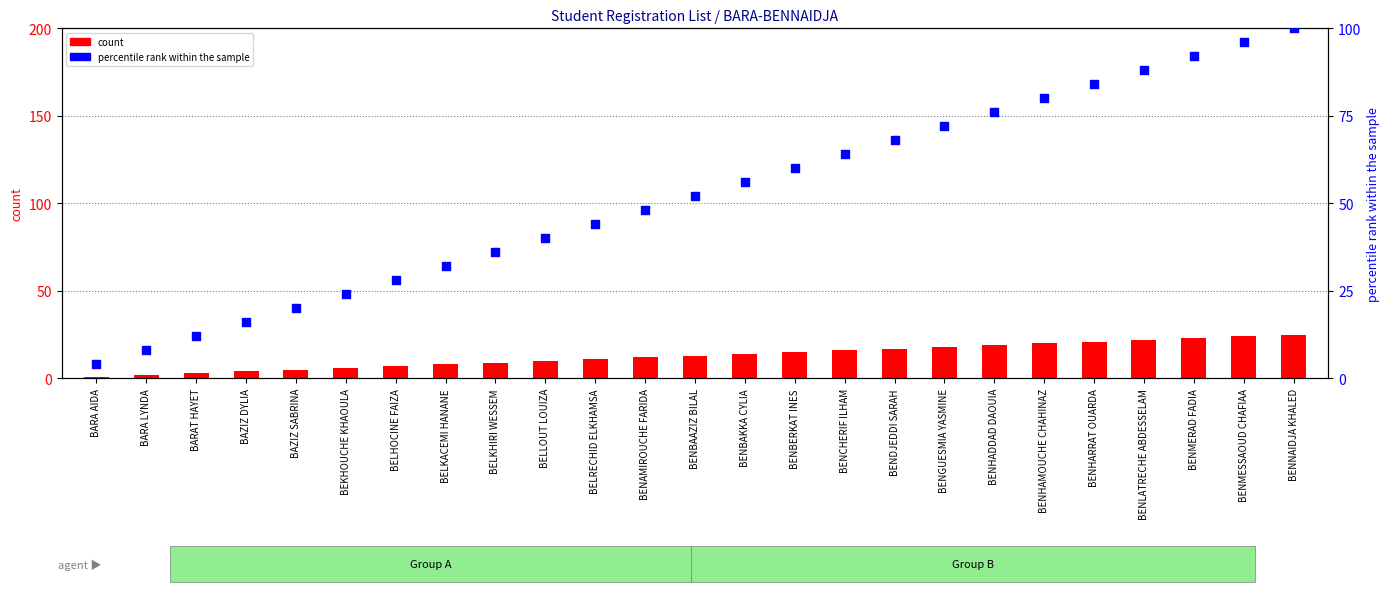

At how many categories does at least one series exceed 98?

1